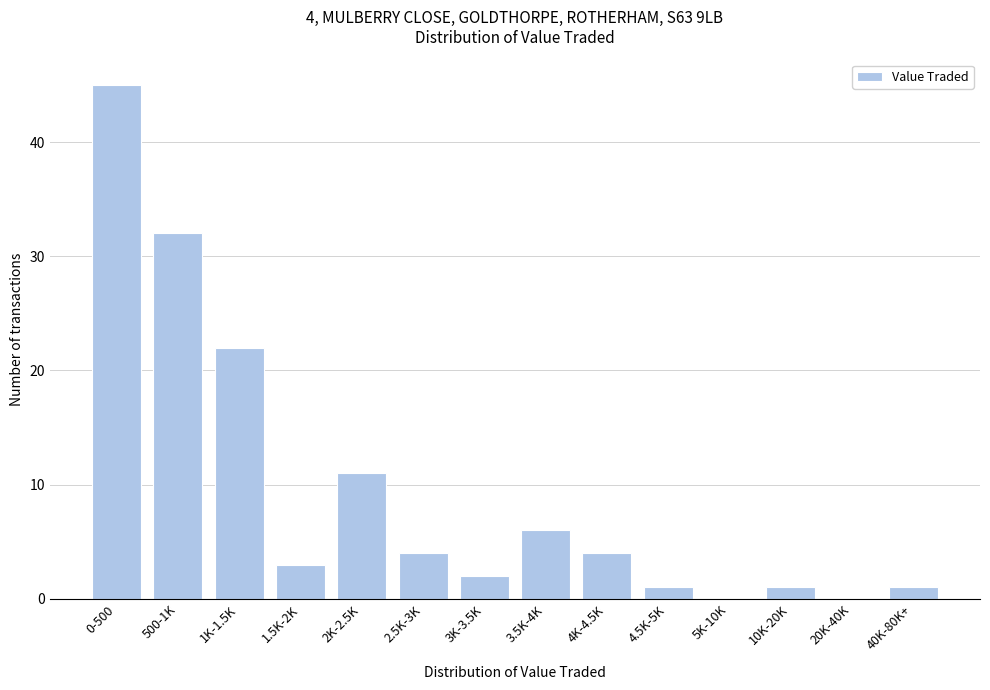

Reading right to left, extract all data points from this chart.

40K-80K+=1	20K-40K=0	10K-20K=1	5K-10K=0	4.5K-5K=1	4K-4.5K=4	3.5K-4K=6	3K-3.5K=2	2.5K-3K=4	2K-2.5K=11	1.5K-2K=3	1K-1.5K=22	500-1K=32	0-500=45